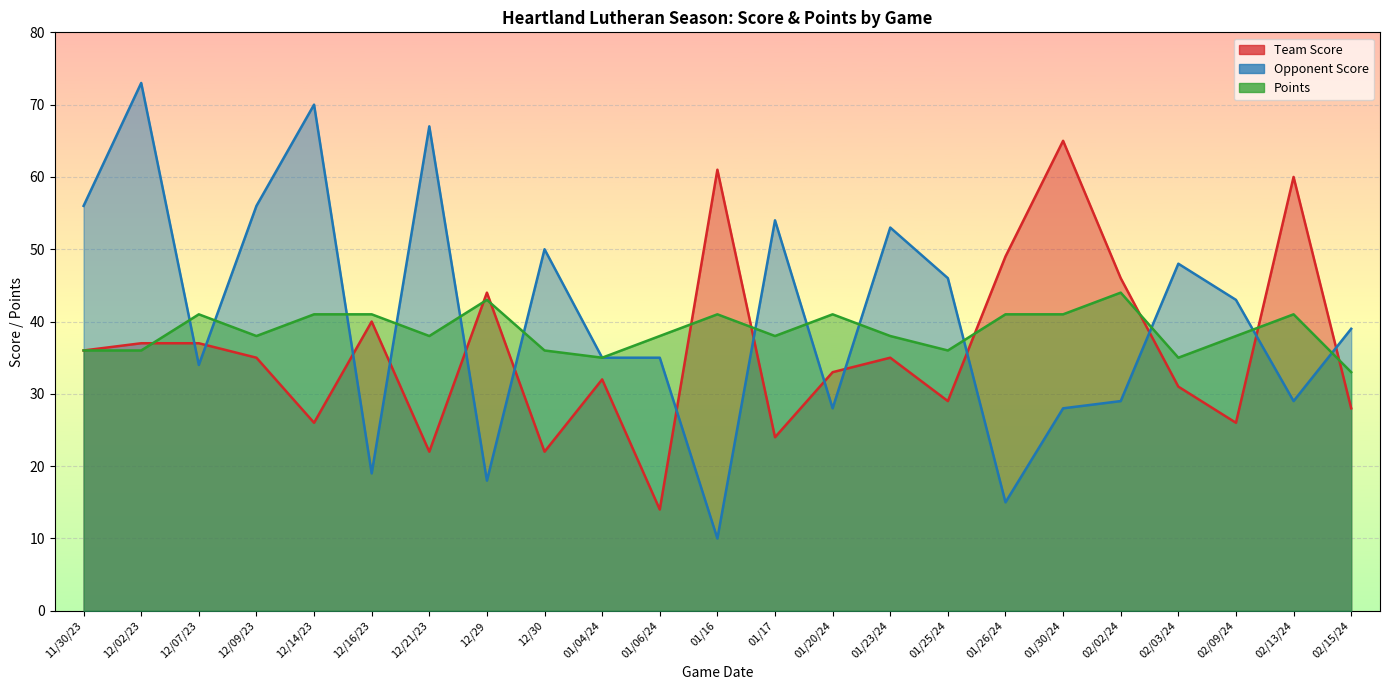

How many times do Opponent Score and Team Score cross each other?

14